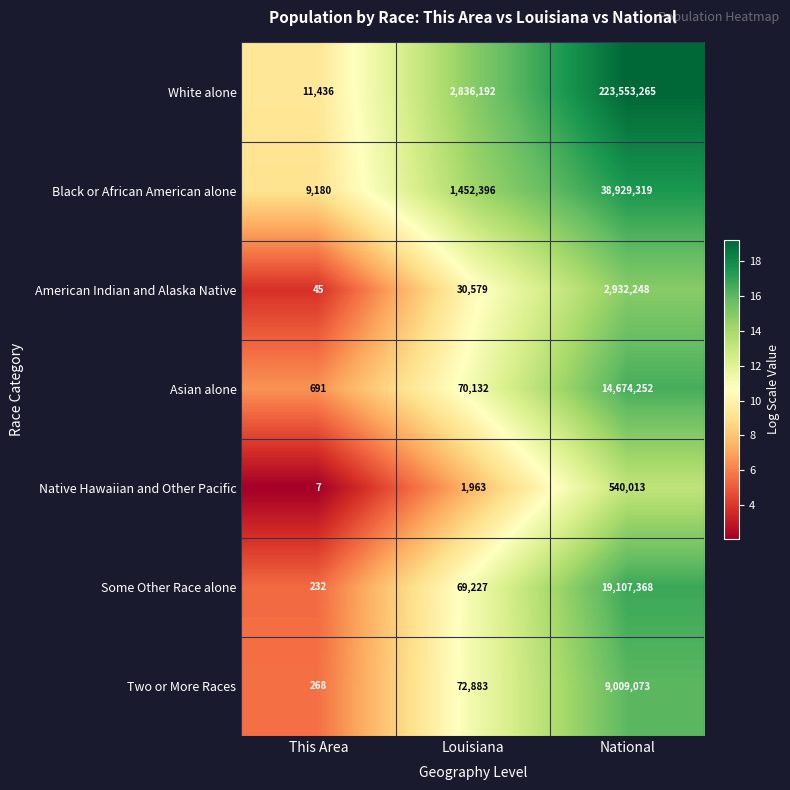

What is the maximum value shown in the chart?

223553265